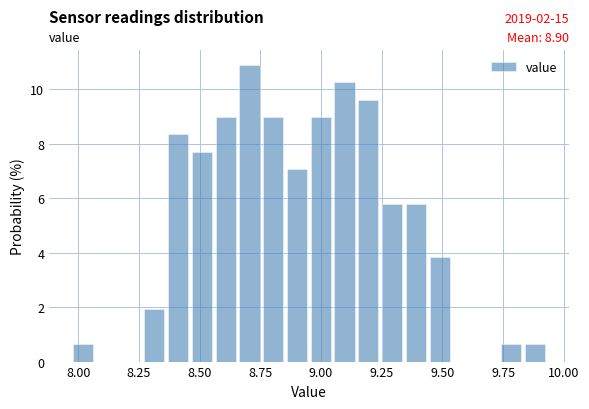

Read against the x-axis, roughly where is the centre of the tallest bar?

8.70